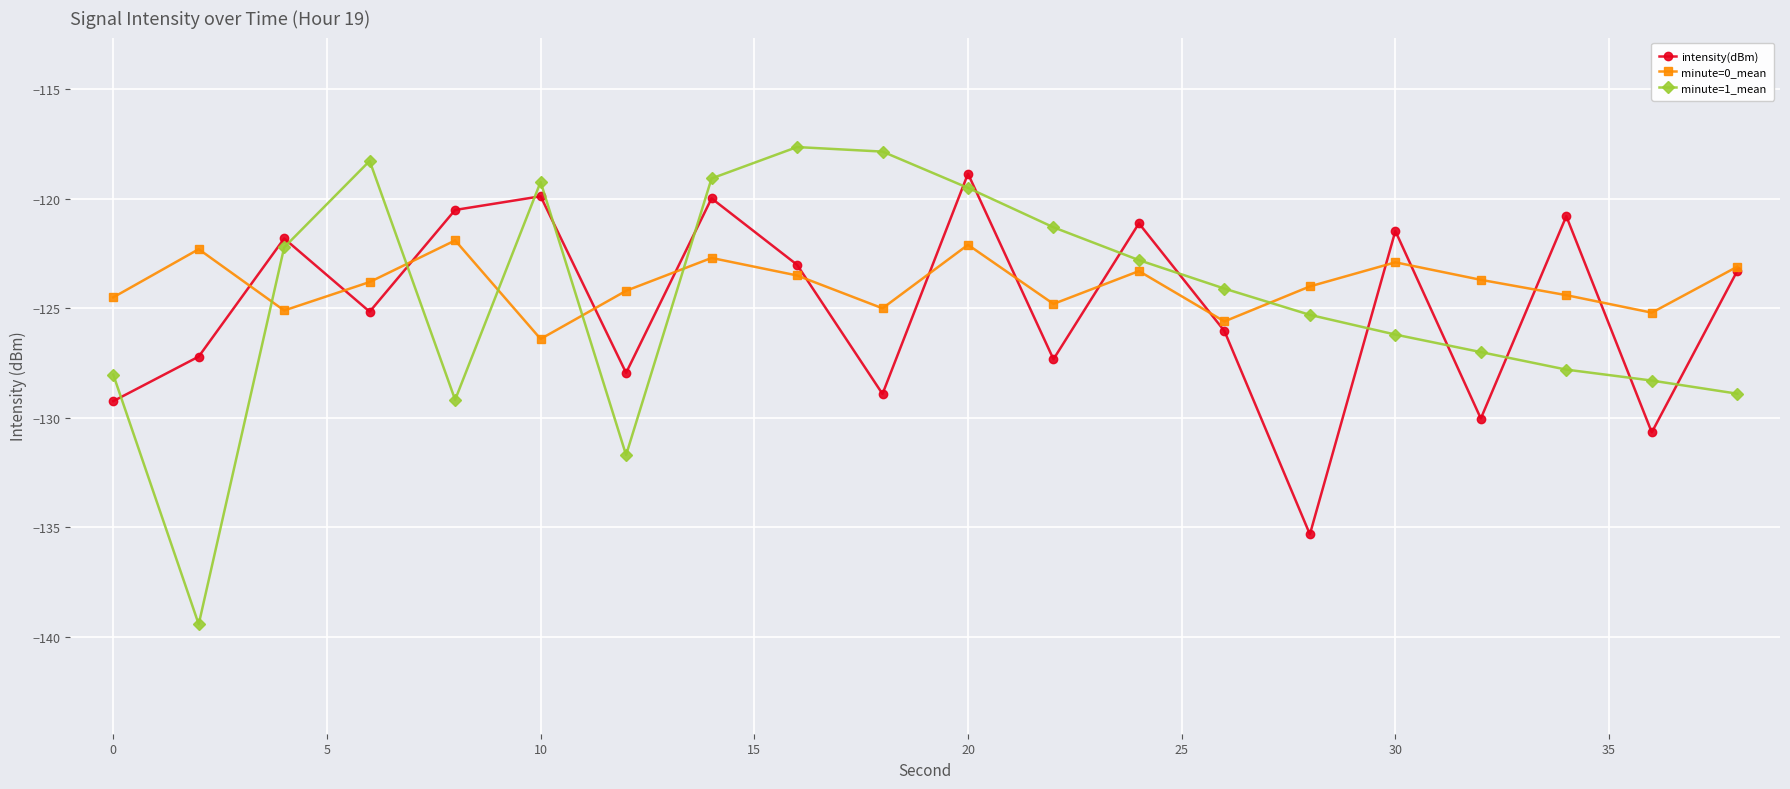

What are all the series names shown in the legend?

intensity(dBm), minute=0_mean, minute=1_mean